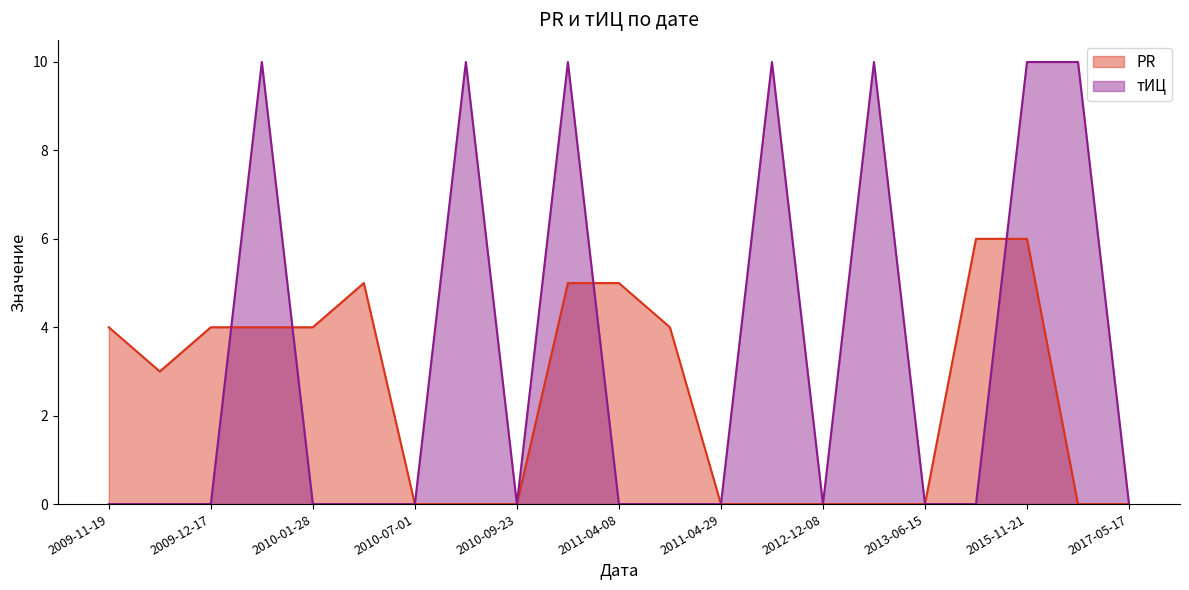

After their last crossing, which series has the higher values: PR or тИЦ?

тИЦ